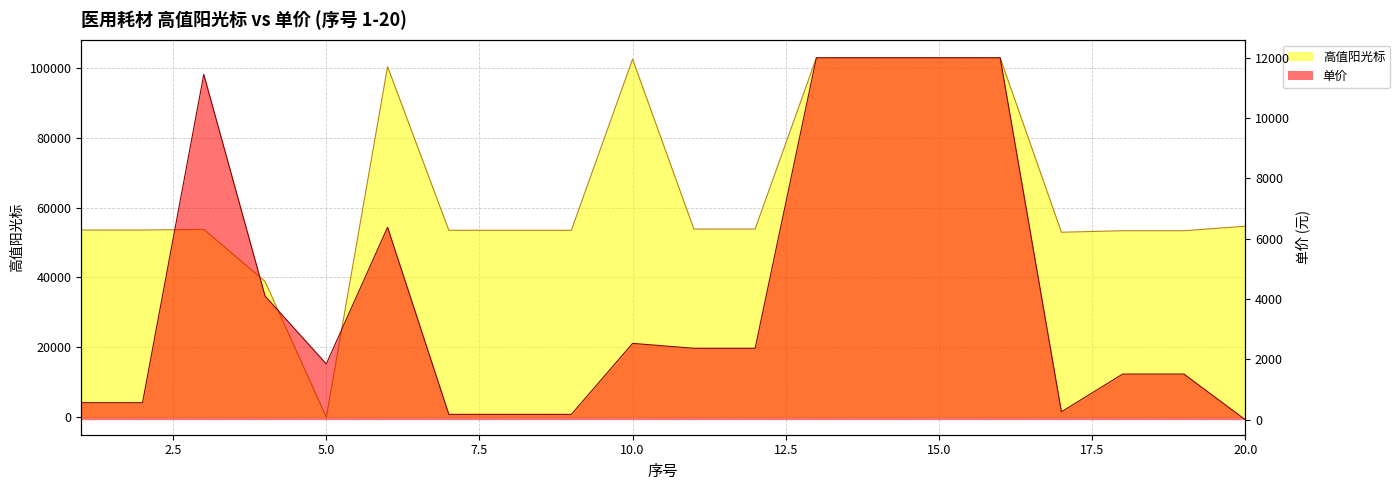

Is it true that 高值阳光标 equals 143805.9 at 13?

False